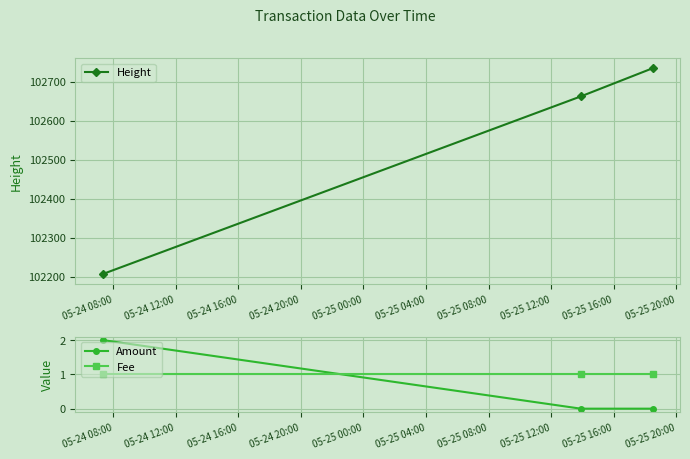

Which series has the widest spread of values?

Height